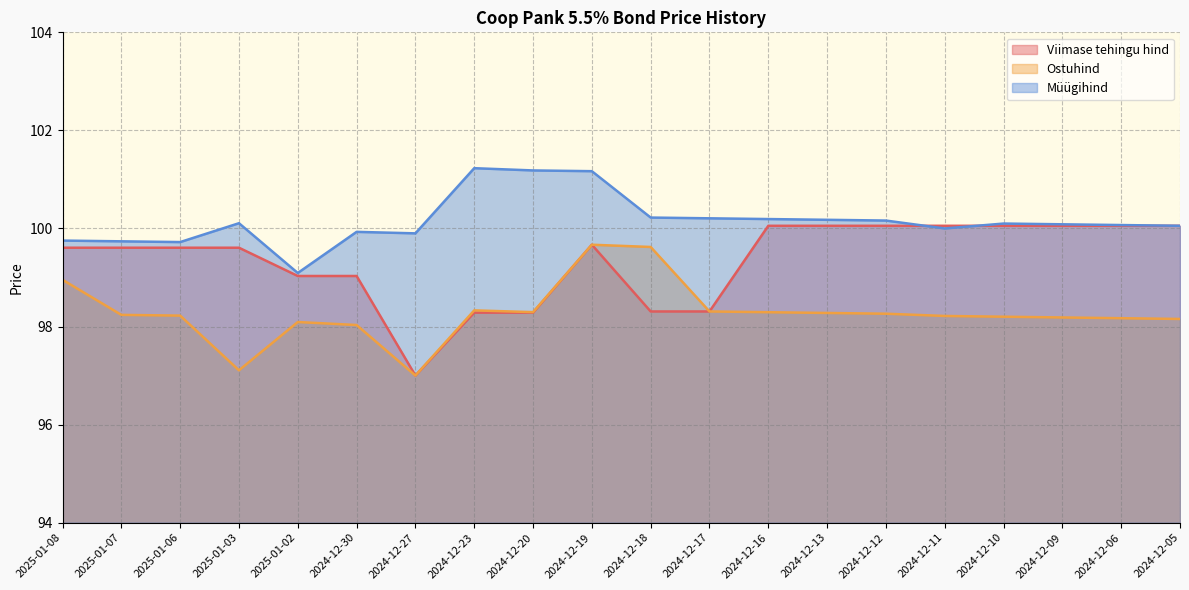

What position from the left is 2024-12-23?

8